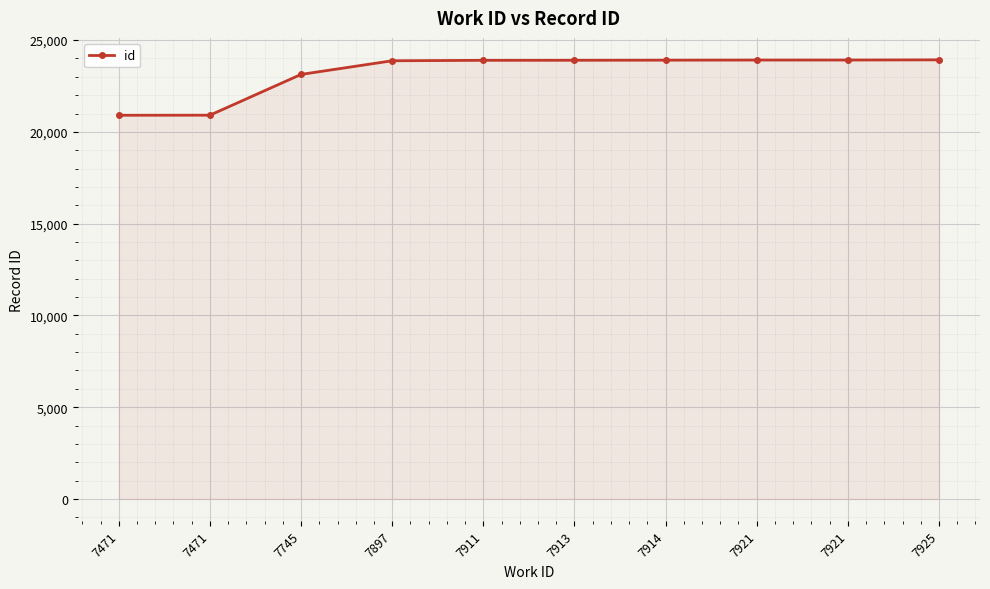

What is the maximum value shown in the chart?

23925